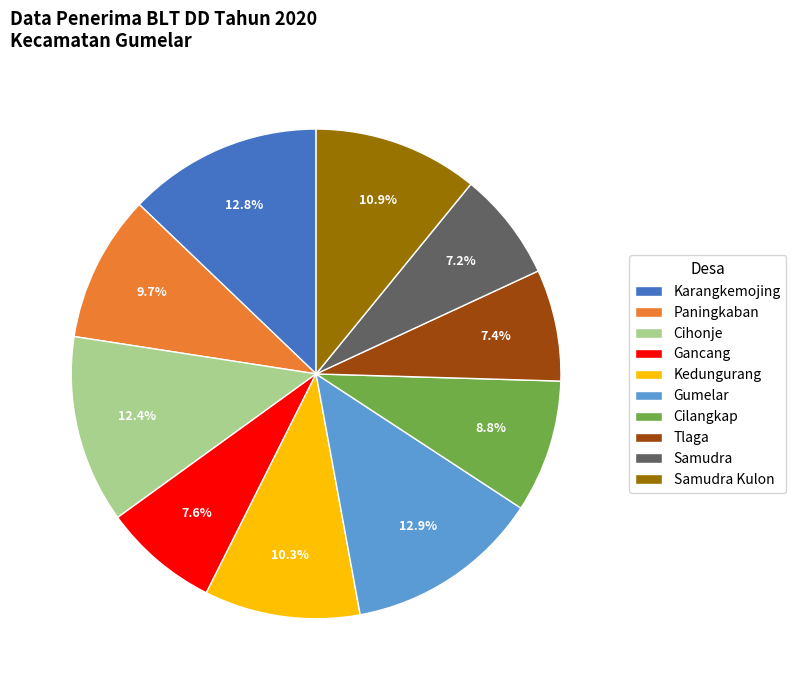

To the nearest percent, what portion does Paningkaban represent?

10%